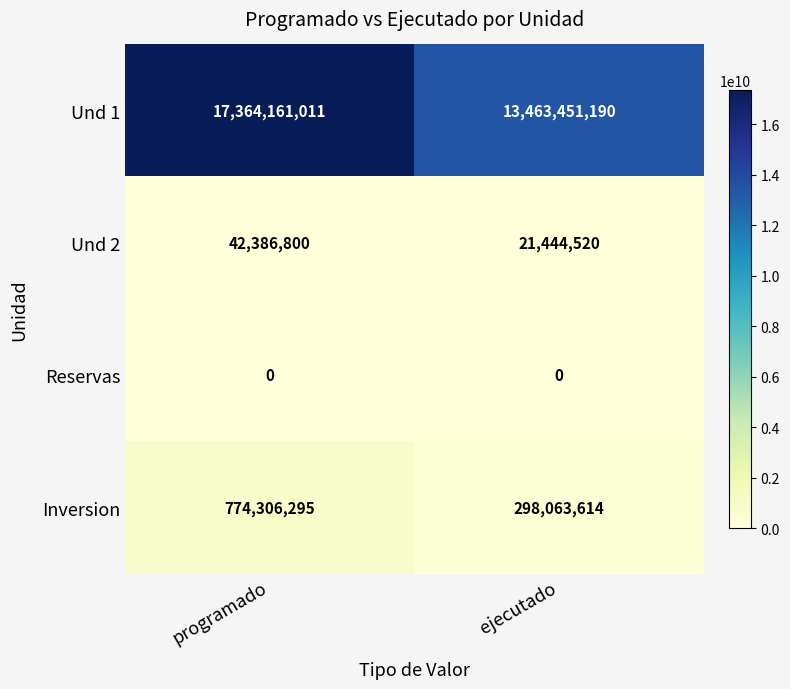

What is the total value across all series at ejecutado?

13782959324